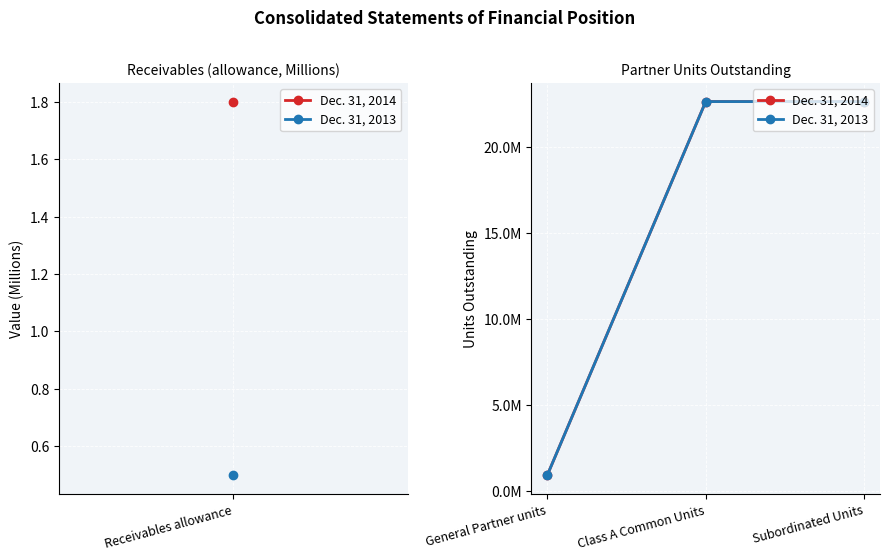

What is the lowest value of the Dec. 31, 2013 series?

922859